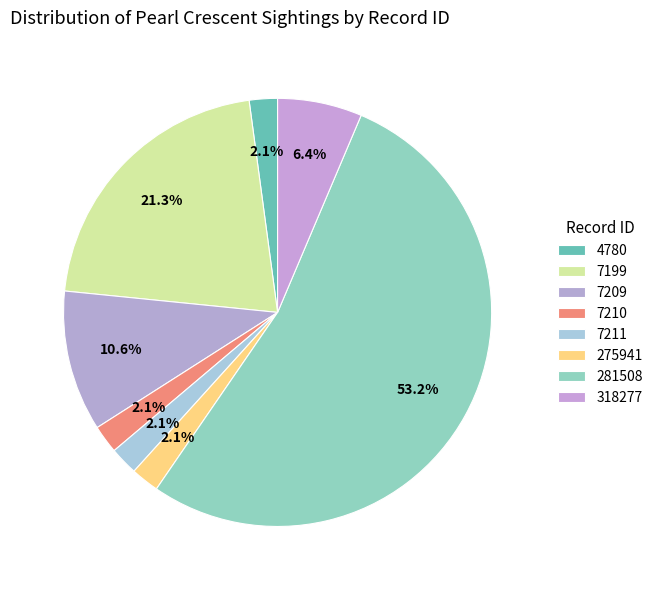

Is it true that 7209 is 11% of the pie?

True